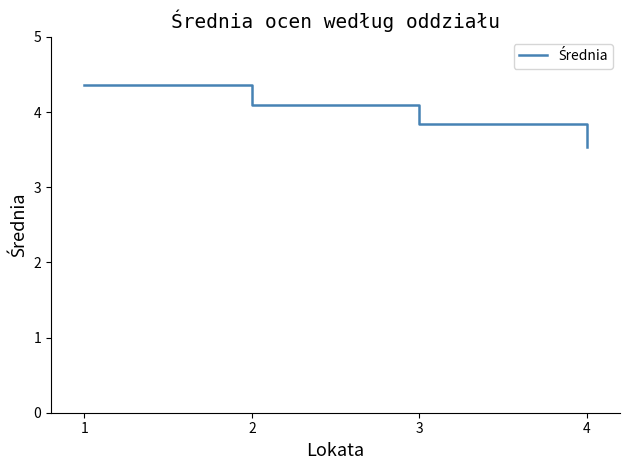

How many categories are shown in the chart?

4